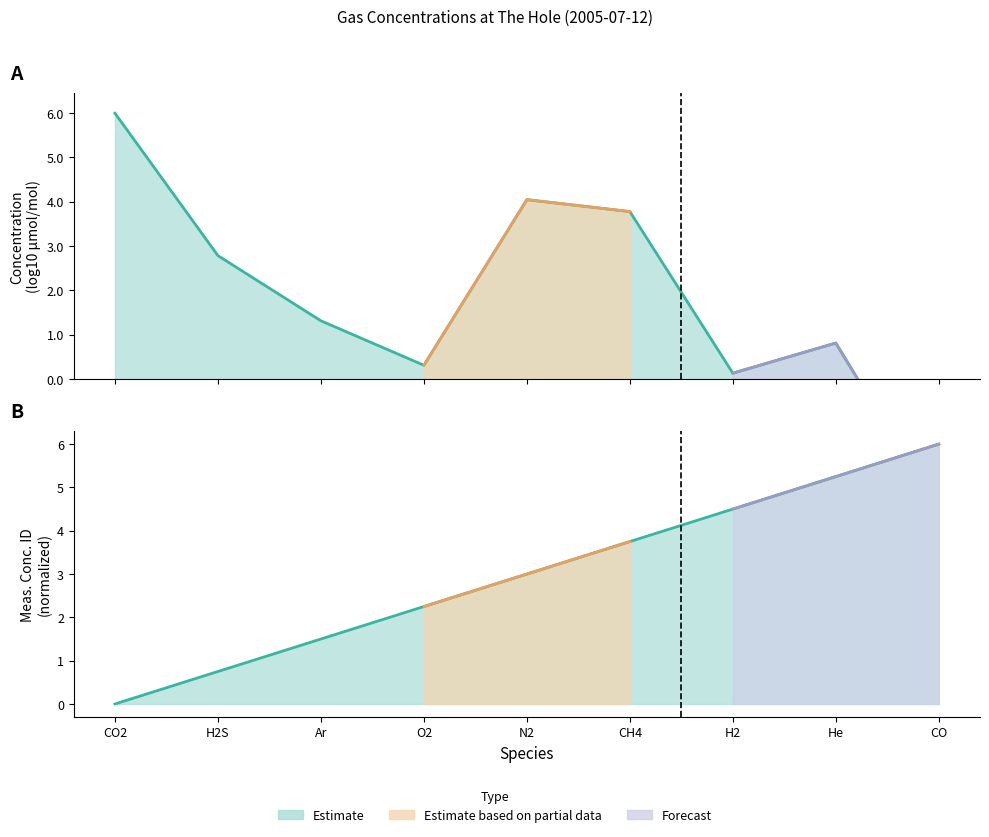

Rank the series at Ar from lowest to highest value.

concentration (log10), meas_conc_id (norm)